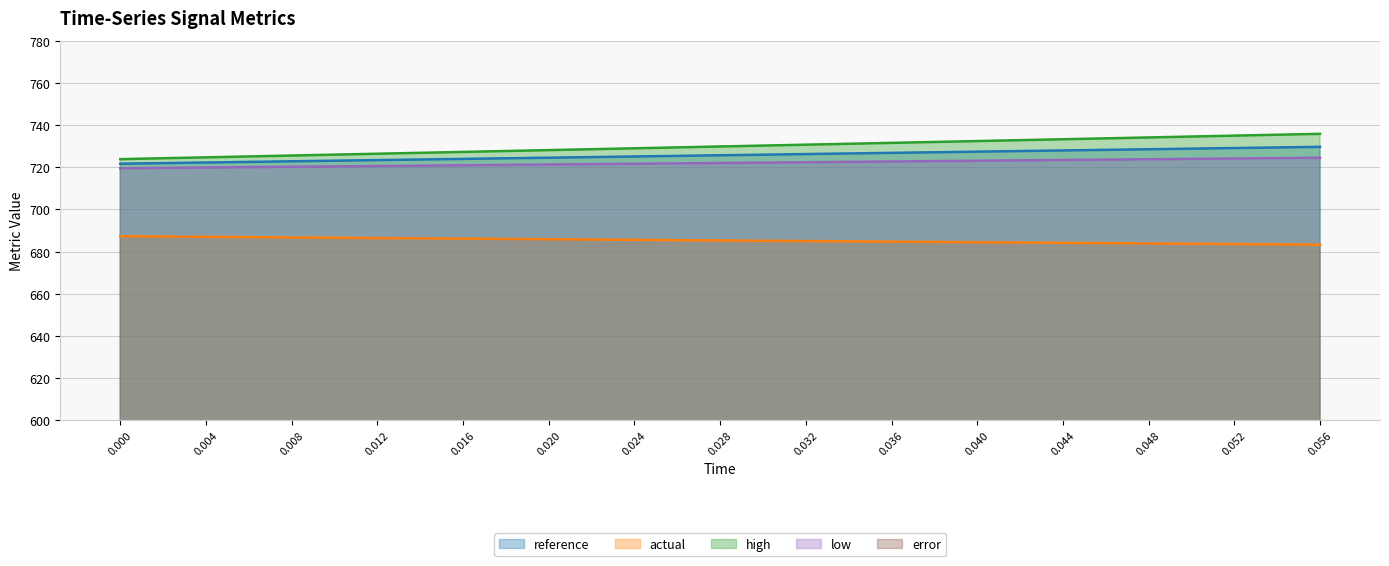

What is the label of the 2nd point from the left?

0.004